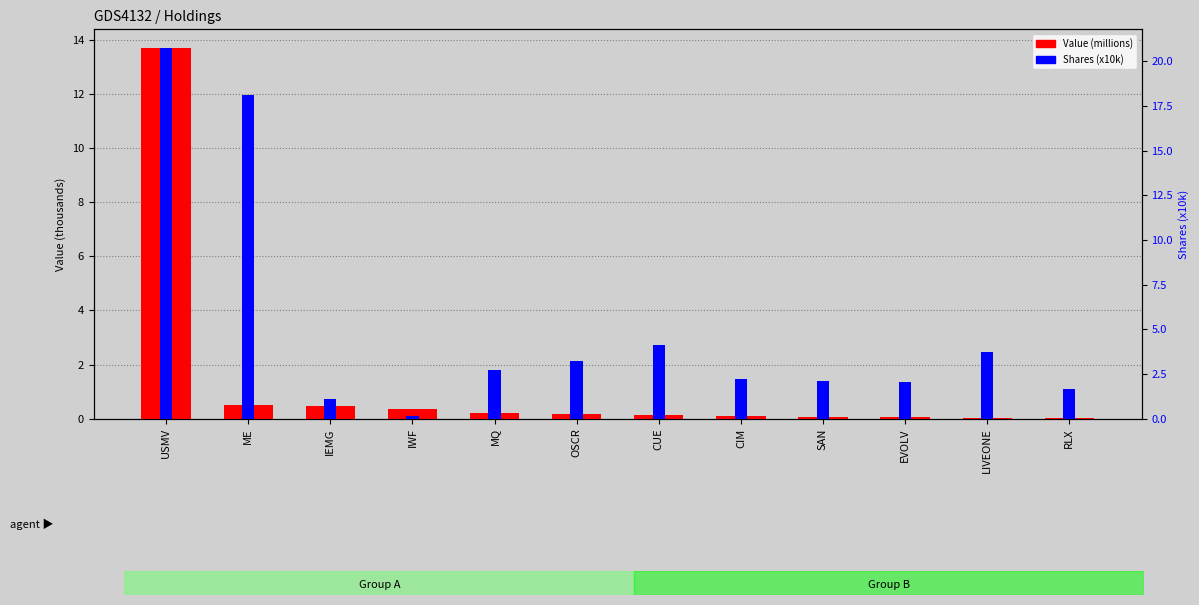

How many bars are there in total?

24